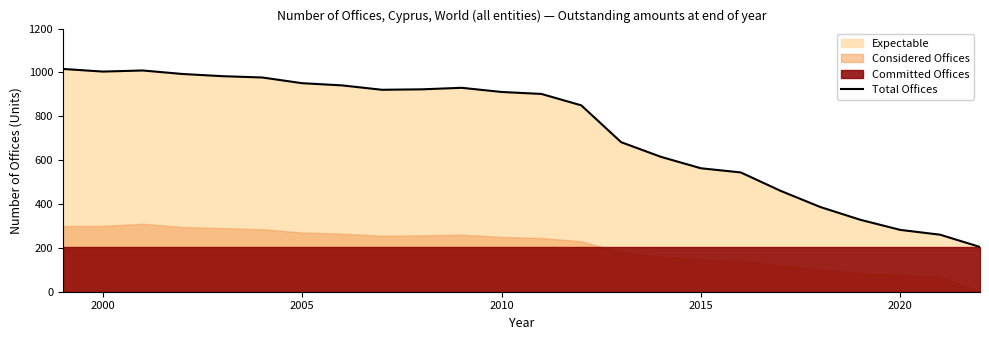

What is the maximum value for Total Offices?

1016